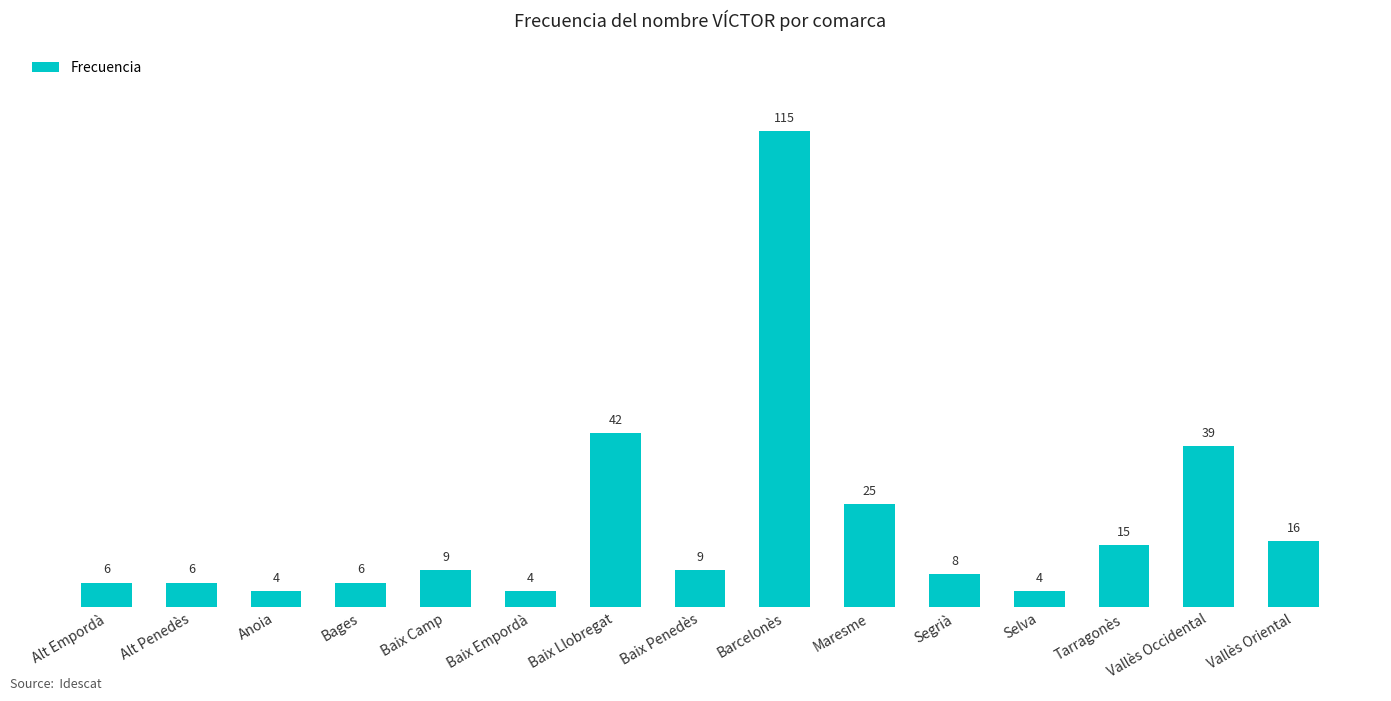

What is the sum of all values?

308